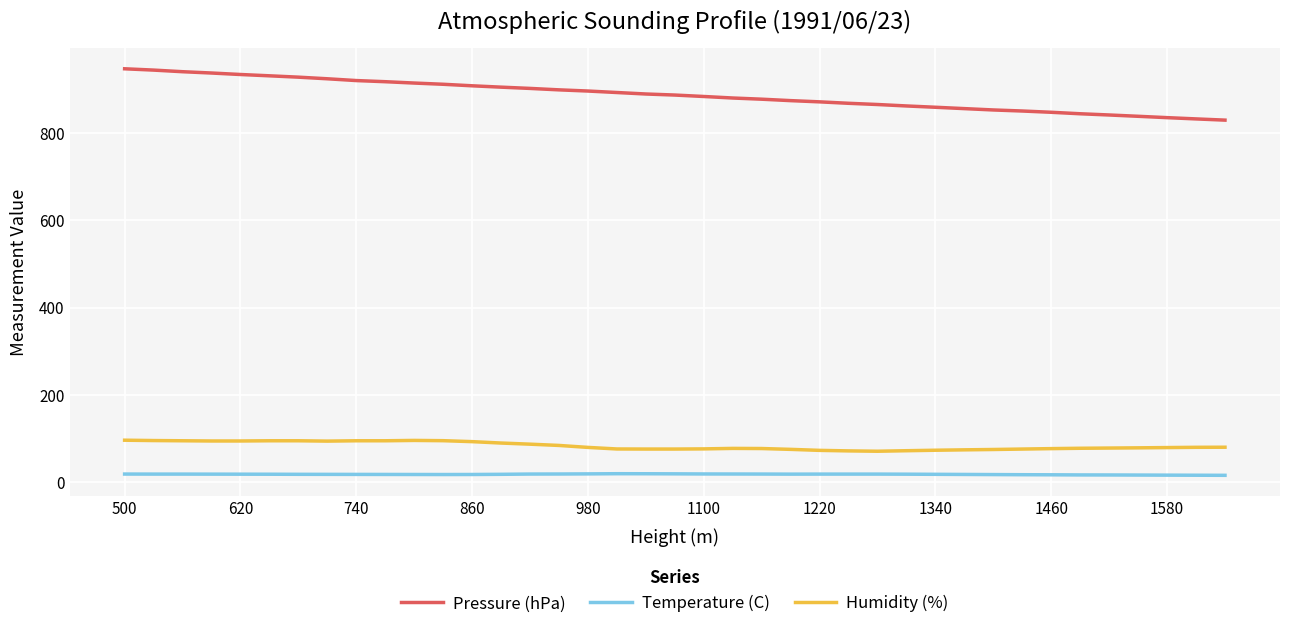

What is the maximum value for Pressure (hPa)?

947.7